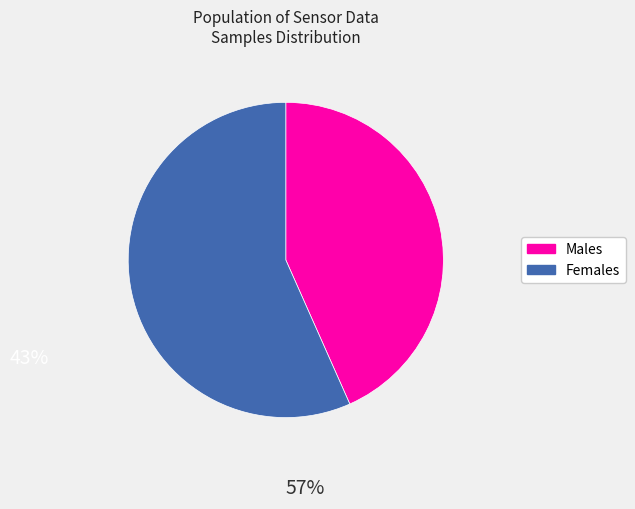

Count the number of slices in the pie.

2